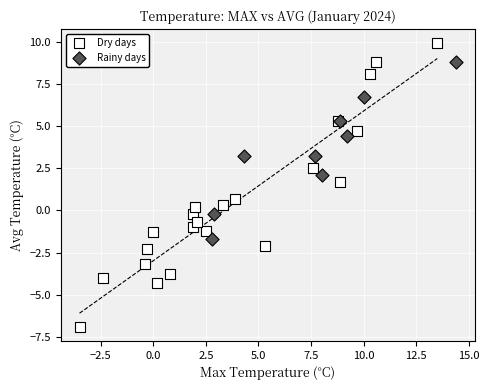

Which series reaches the maximum Y coordinate?

Dry days